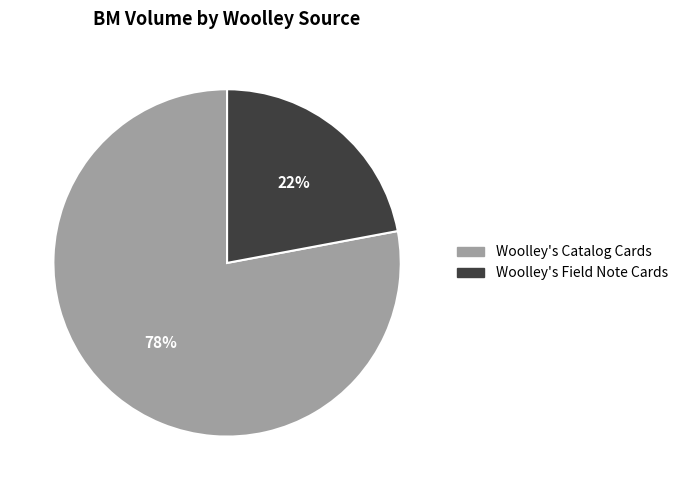

Approximately how many times larger is the value at Woolley's Catalog Cards compared to Woolley's Field Note Cards?

3.5